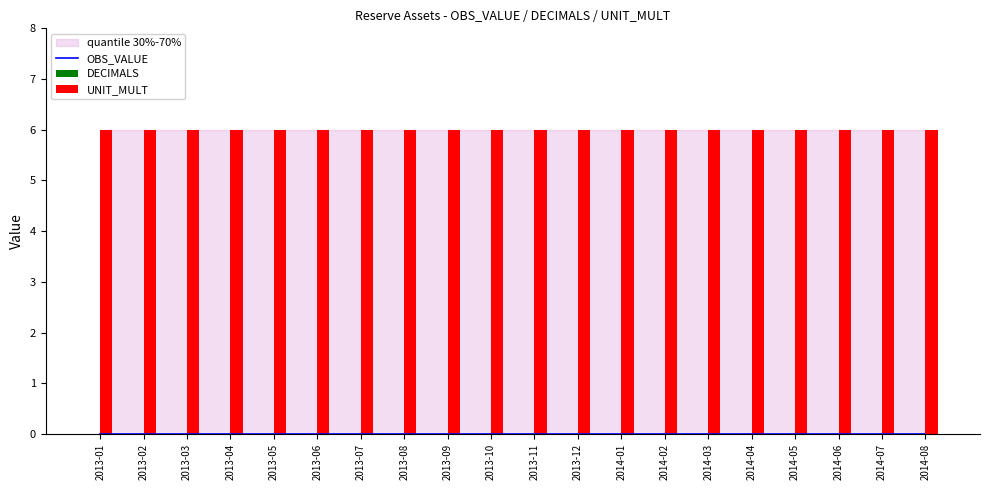

Between 2013-07 and 2013-11, which is larger?

2013-07